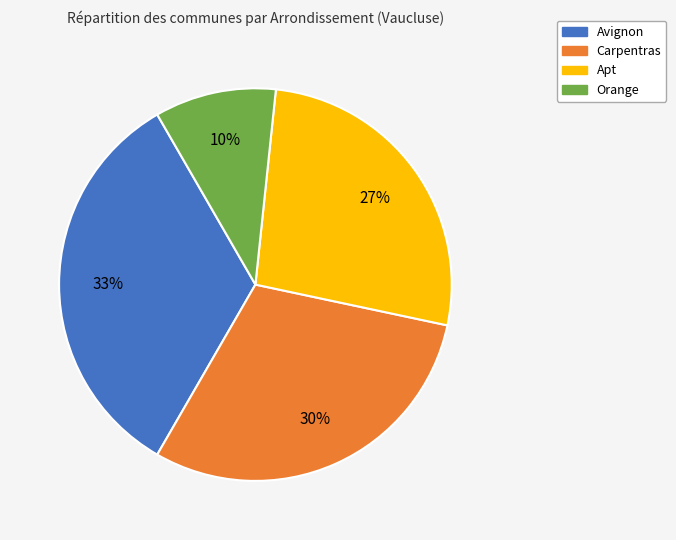

Rank the categories by value from lowest to highest.

Orange, Apt, Carpentras, Avignon